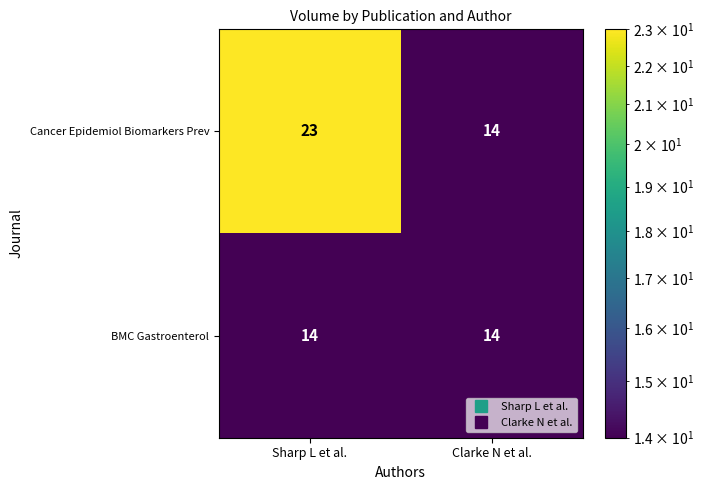

List the labels in order of Cancer Epidemiol Biomarkers Prev value, smallest first.

Clarke N et al., Sharp L et al.